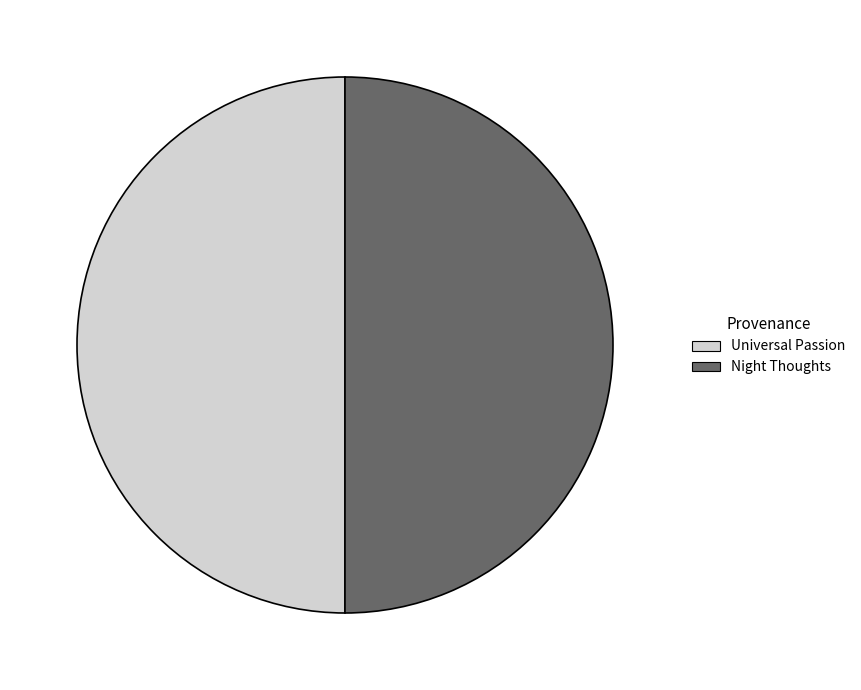

How many slices are in this pie chart?

2